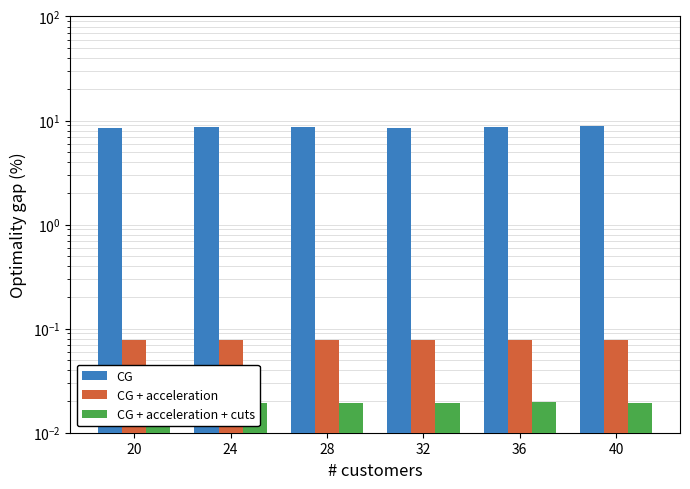

What is the spread (max minus min) of values at 28?

8.7